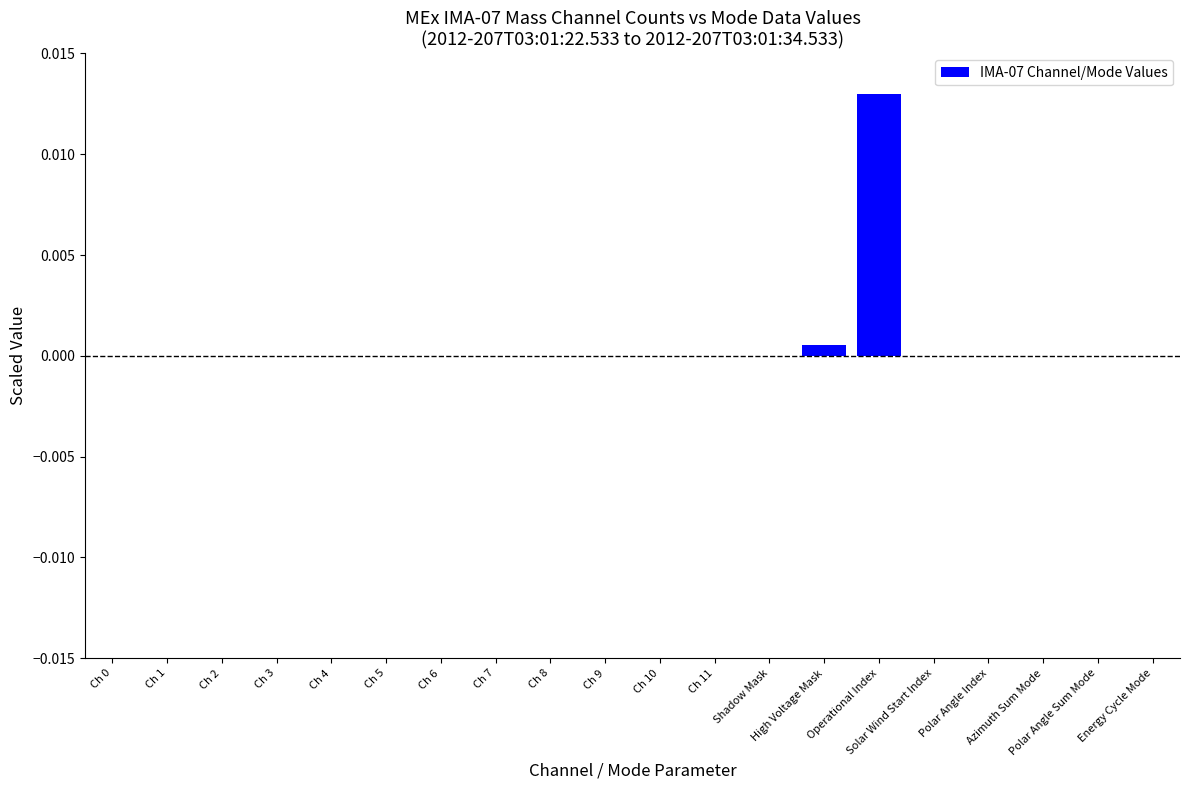

Reading left to right, list all the values displayed in this chart.

Ch 0=0.0	Ch 1=0.0	Ch 2=0.0	Ch 3=0.0	Ch 4=0.0	Ch 5=0.0	Ch 6=0.0	Ch 7=0.0	Ch 8=0.0	Ch 9=0.0	Ch 10=0.0	Ch 11=0.0	Shadow Mask=0.0	High Voltage Mask=0.0	Operational Index=0.0	Solar Wind Start Index=0.0	Polar Angle Index=0.0	Azimuth Sum Mode=0.0	Polar Angle Sum Mode=0.0	Energy Cycle Mode=0.0